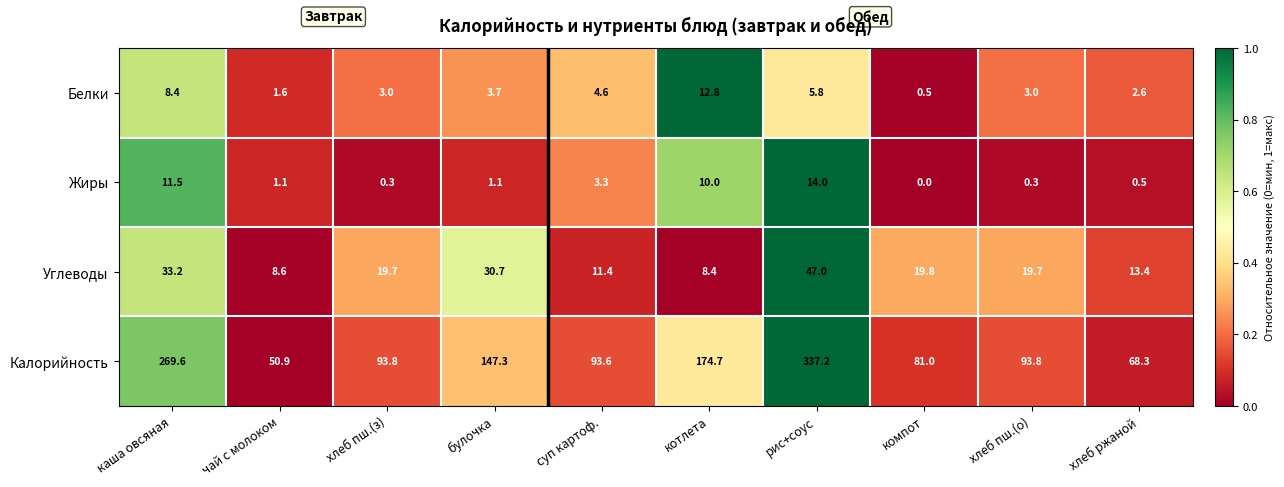

Which category has the highest value across all series?

рис+соус